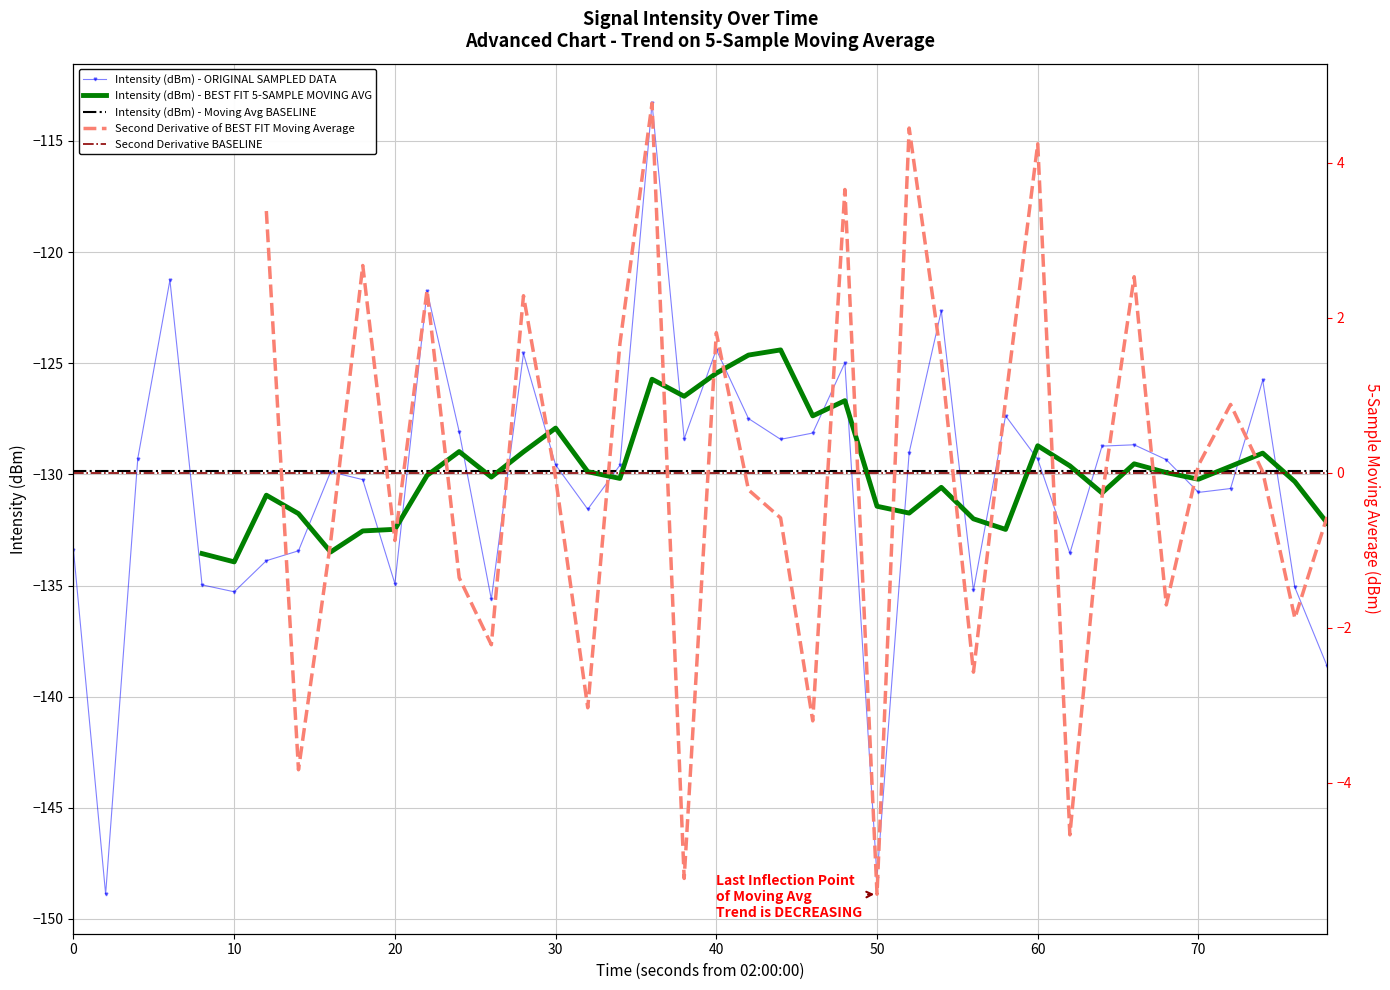

The Intensity (dBm) - ORIGINAL SAMPLED DATA series shows -61.7 at 60. True or false?

False